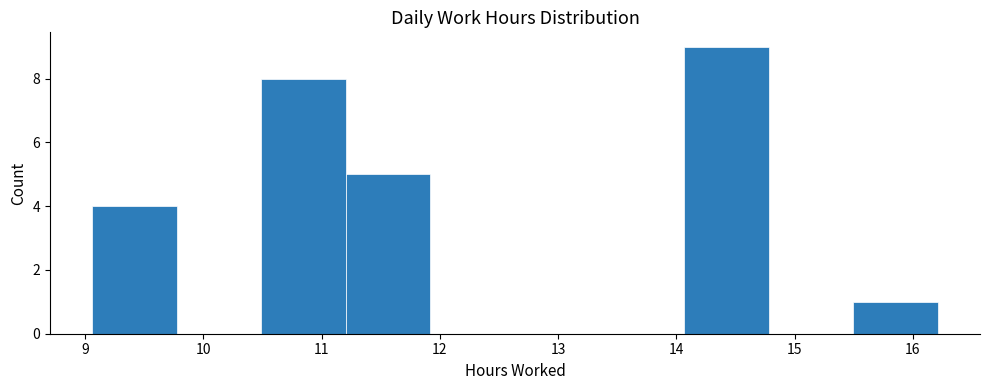

Over which range of the x-axis is the bar tallest?

14.1 to 14.8